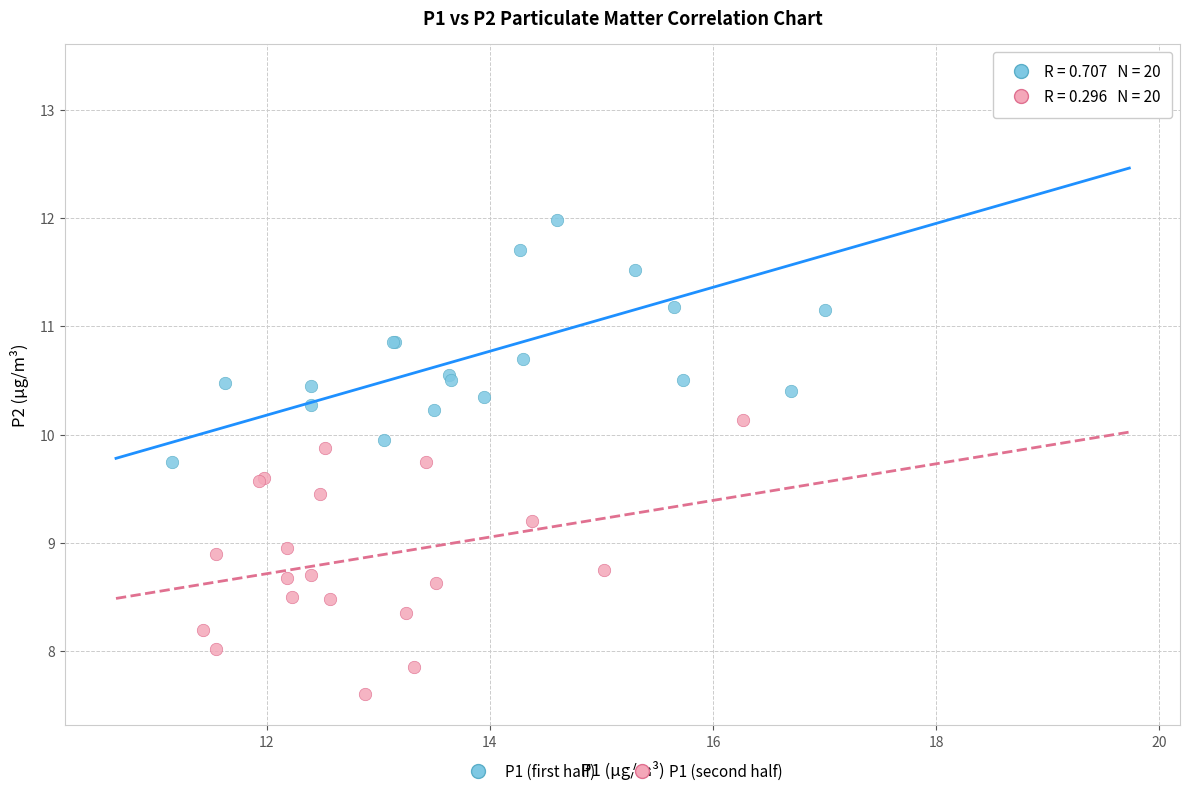

Which series contains the lowest Y value?

P1 (second half)